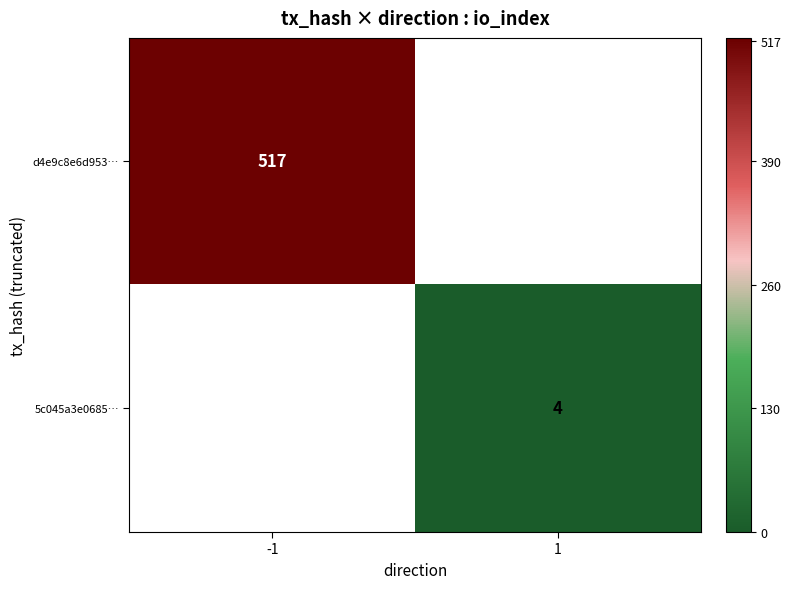

The value of d4e9c8e6d953… at -1 is 309.0. True or false?

False